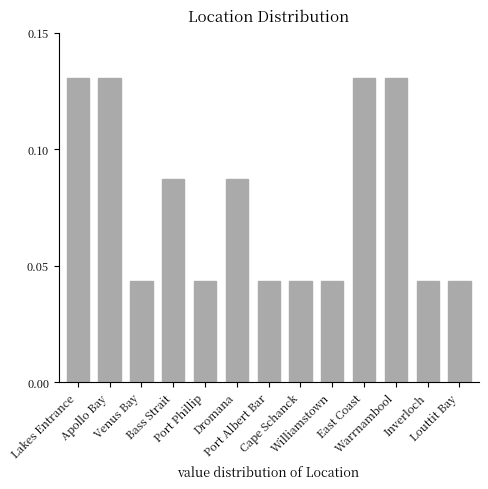

What is the sum of all values?

1.0